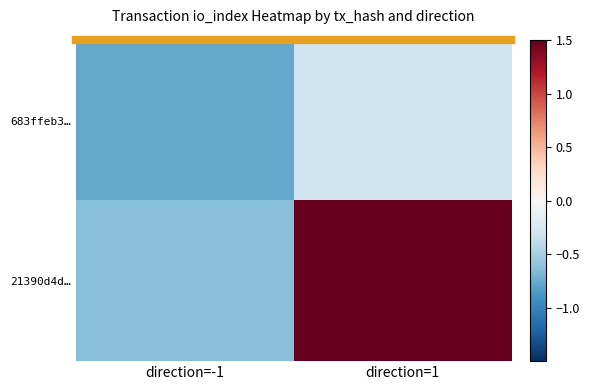

The value of 683ffeb3… at direction=1 is -0.2. True or false?

False